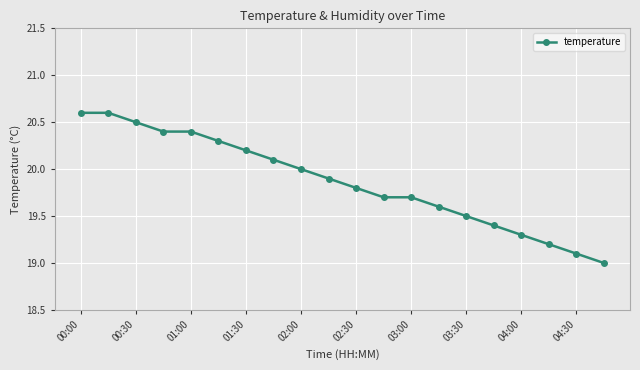

What is the maximum value shown in the chart?

20.6